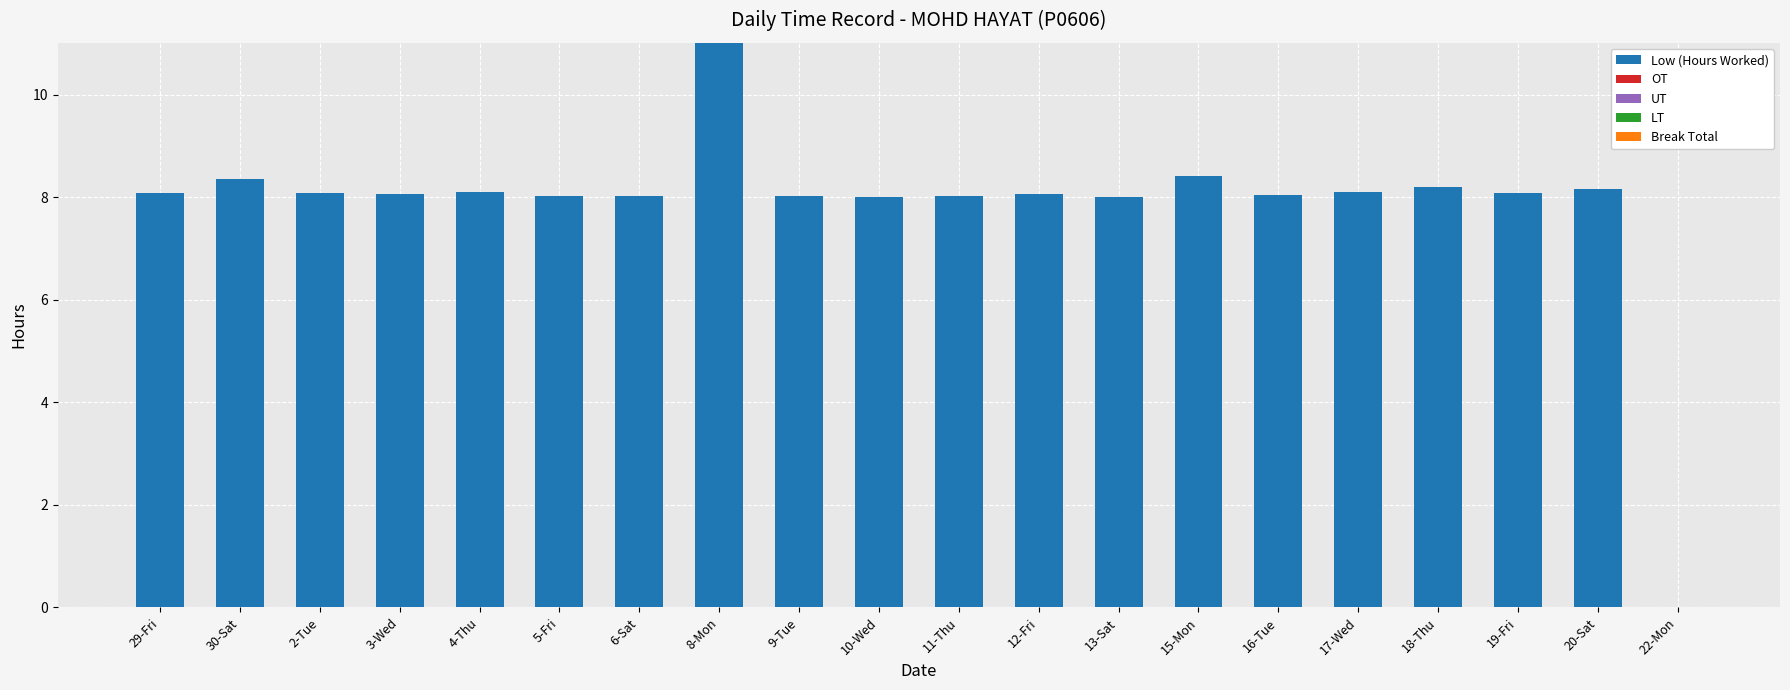

What is the ratio of the value at 29-Fri to the value at 6-Sat?

1.0